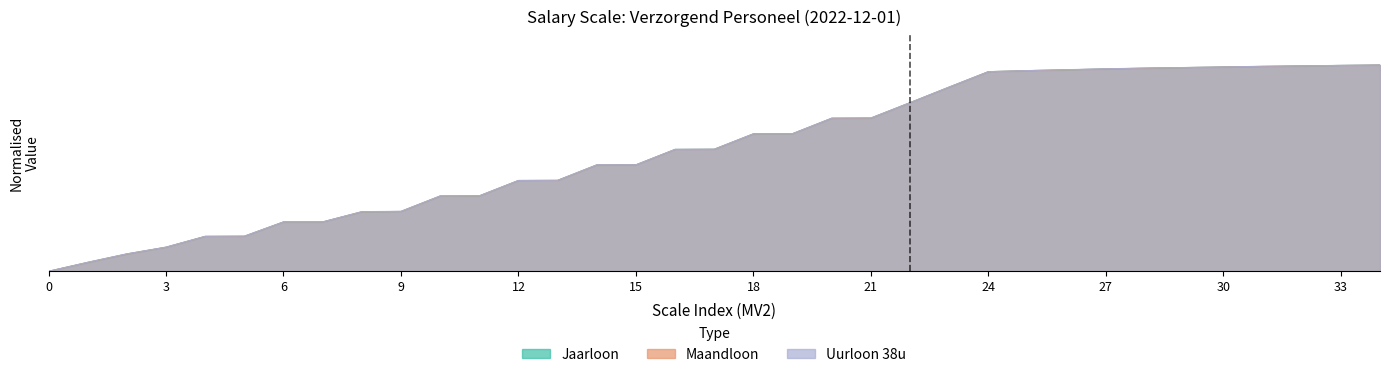

What are all the series names shown in the legend?

Jaarloon, Maandloon, Uurloon 38u